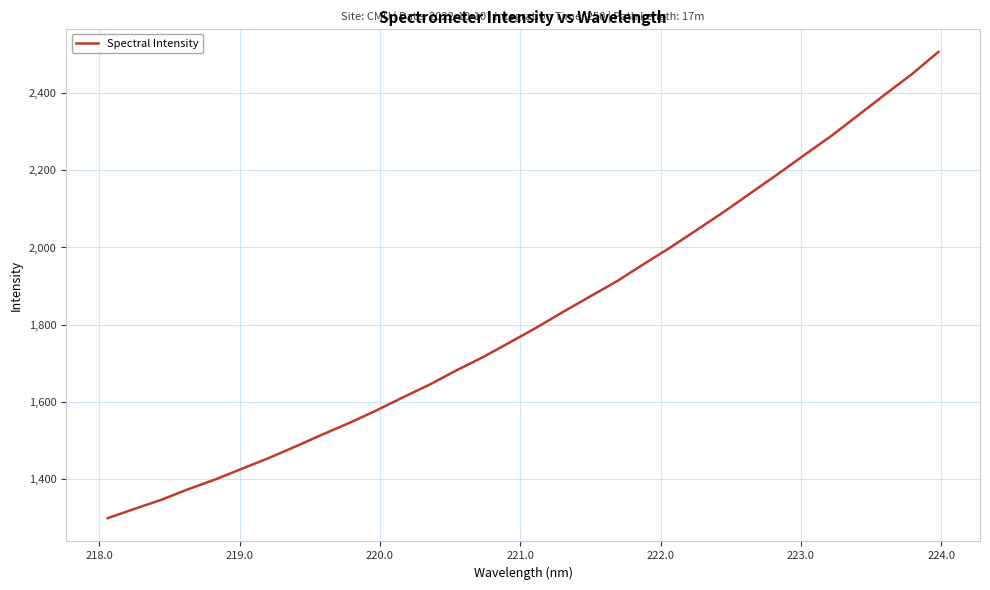

What is the minimum value shown in the chart?

1299.9